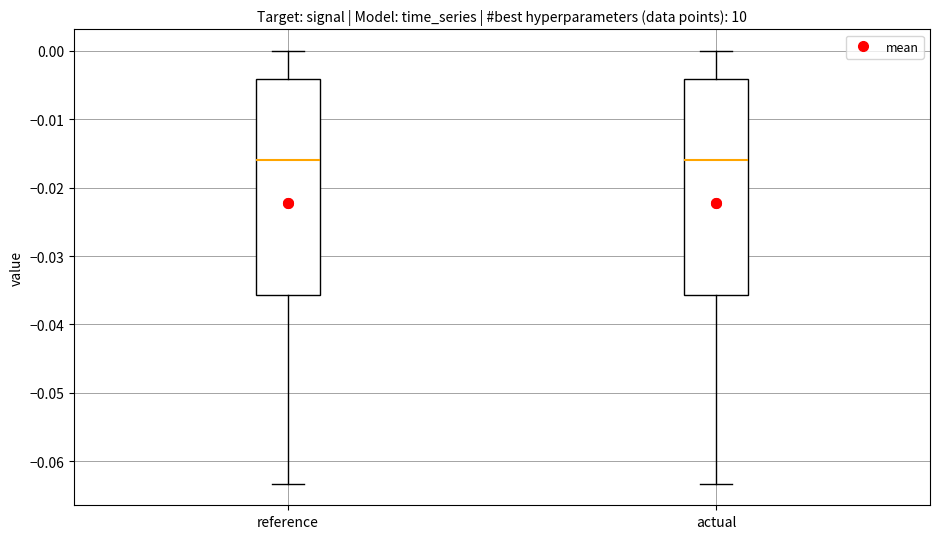

Where does the lower whisker of the box for reference end on the y-axis? The values are not printed on the chart, so give them approximately, as read against the axis.

-0.063